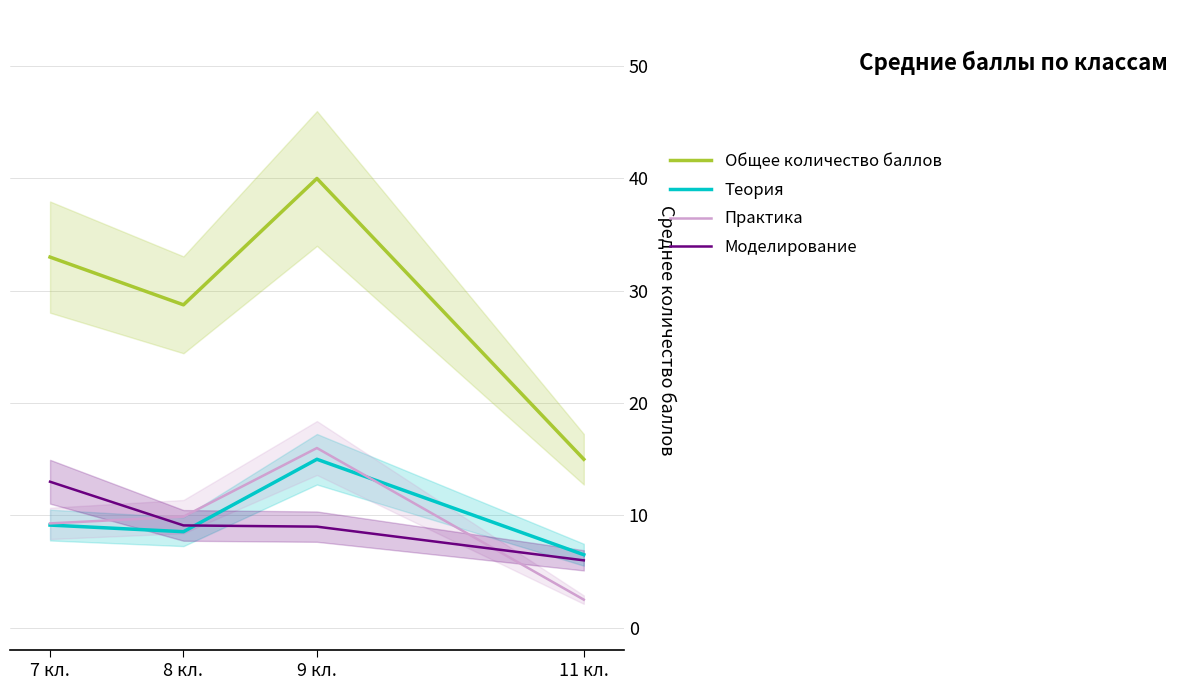

Which series changed the most between 8 кл. and 11 кл.?

Общее количество баллов